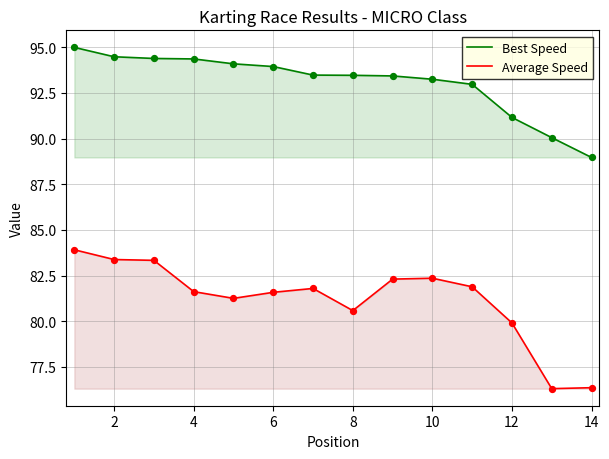

What is the total value across all series at 10?

175.6